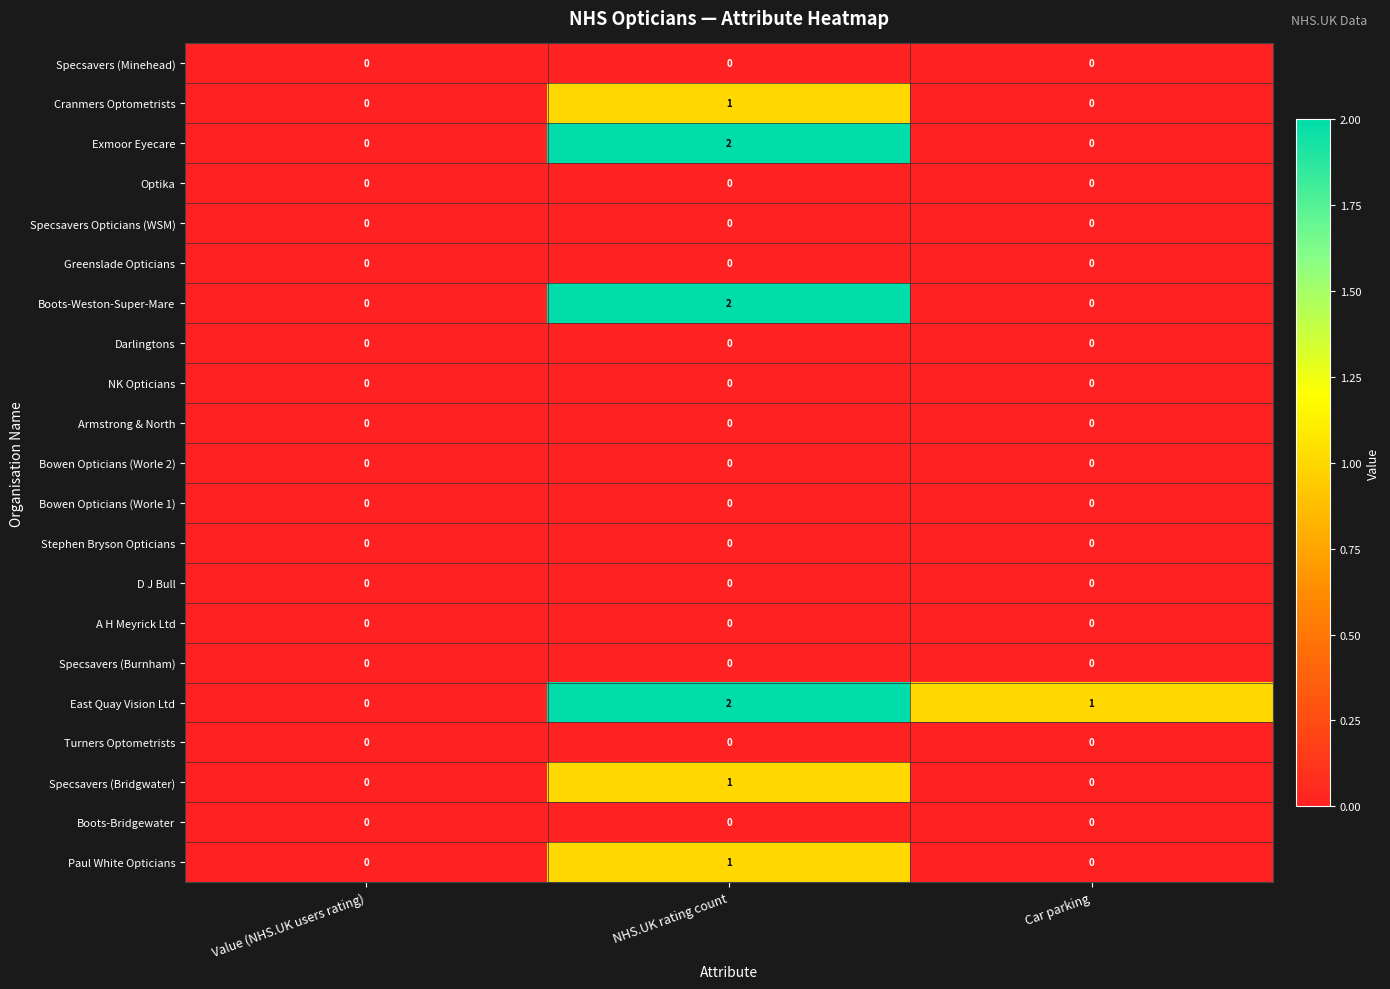

Between Value (NHS.UK users rating) and Car parking, which series saw the biggest shift?

East Quay Vision Ltd